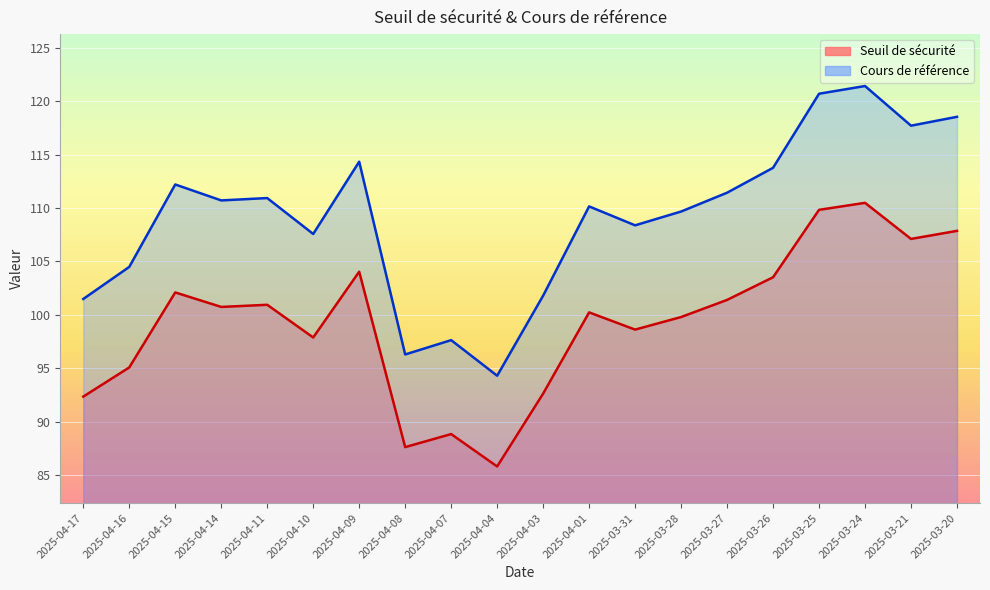

Between 2025-04-07 and 2025-03-21, which is larger?

2025-03-21